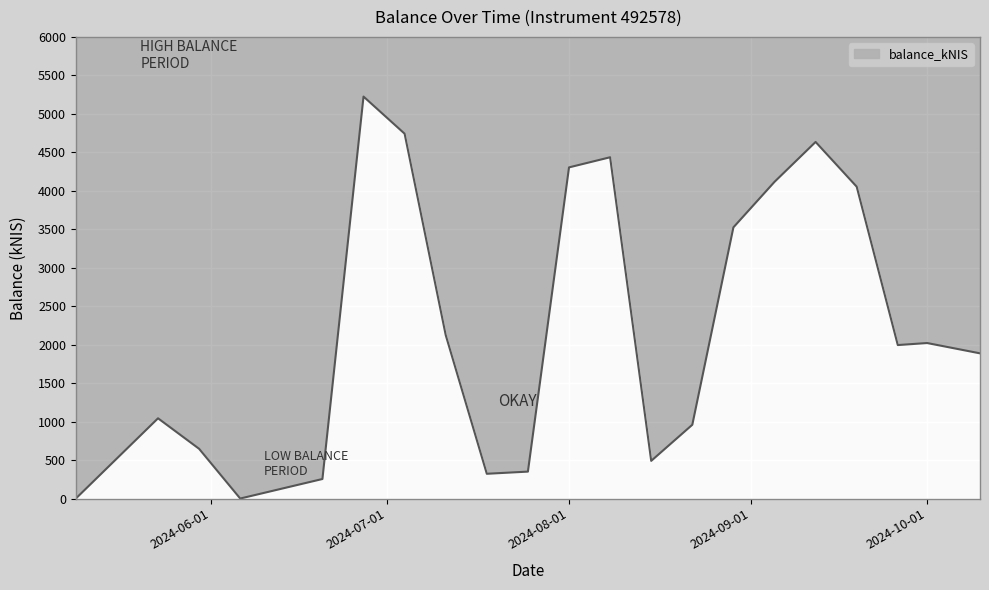

What is the value of the 11th point from the left?

4303.9